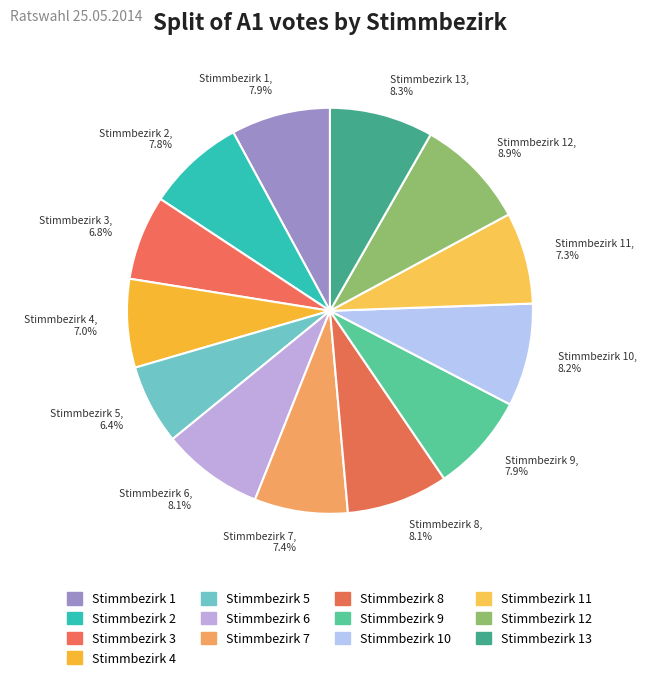

To the nearest percent, what is the combined percentage of Stimmbezirk 9 and Stimmbezirk 6?

16%